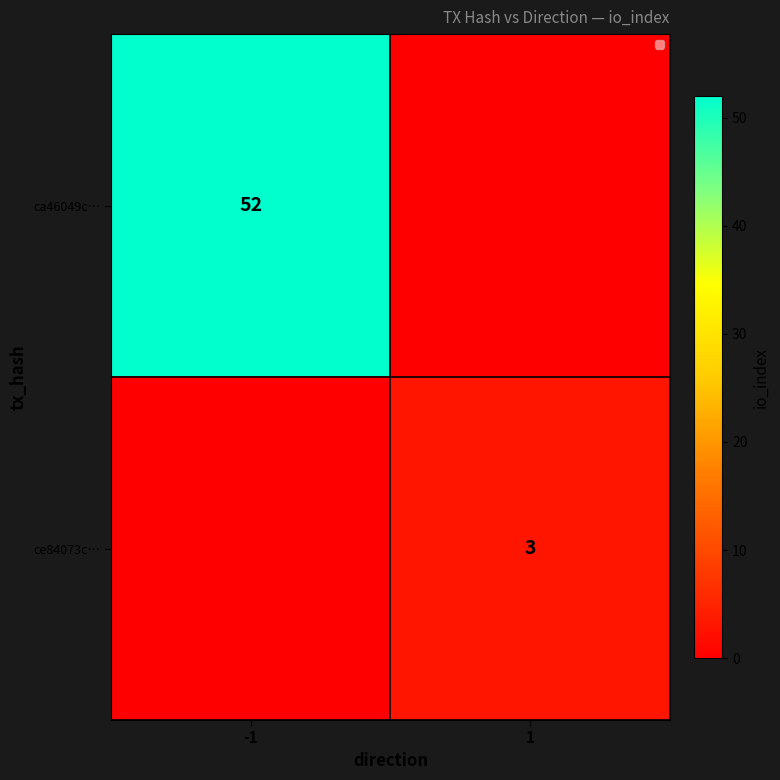

True or false: ce84073c… has a value of 2 at 1.

False